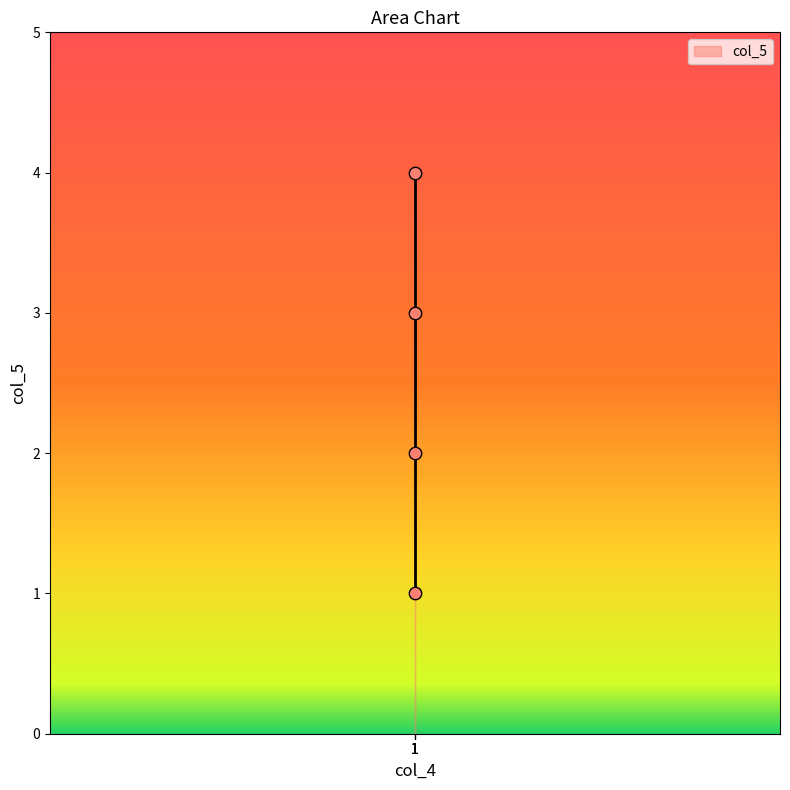

What is the range of Y values (max minus min)?

3